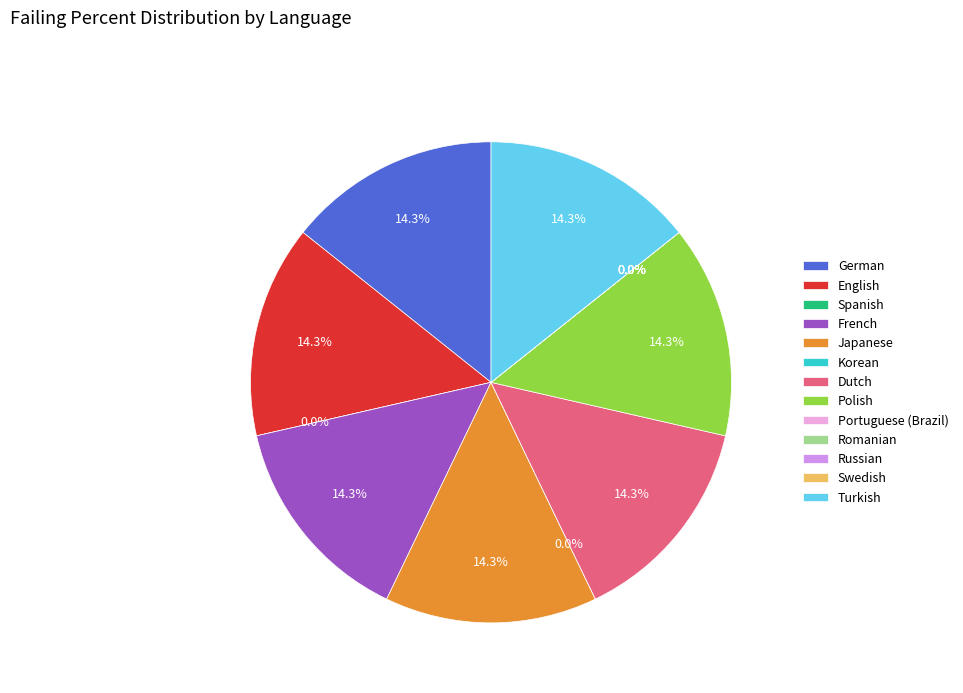

Is there a majority slice in this chart?

No